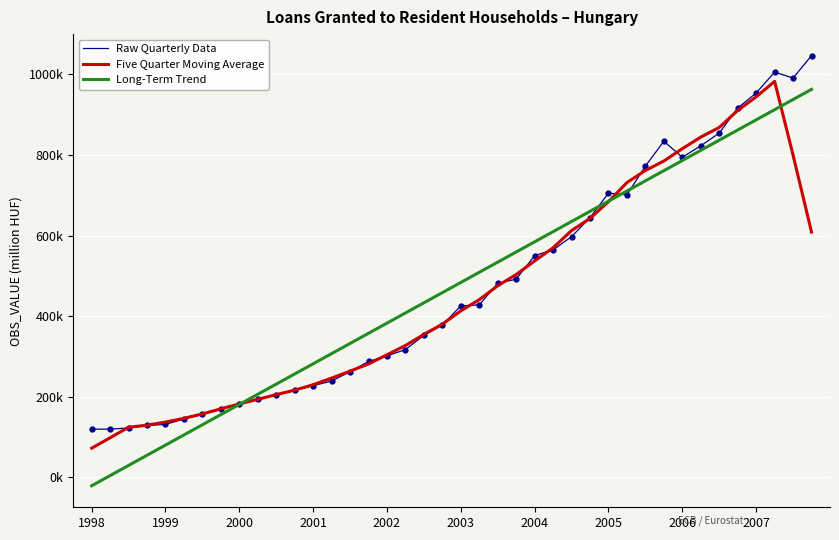

Does the chart have visible grid lines?

Yes